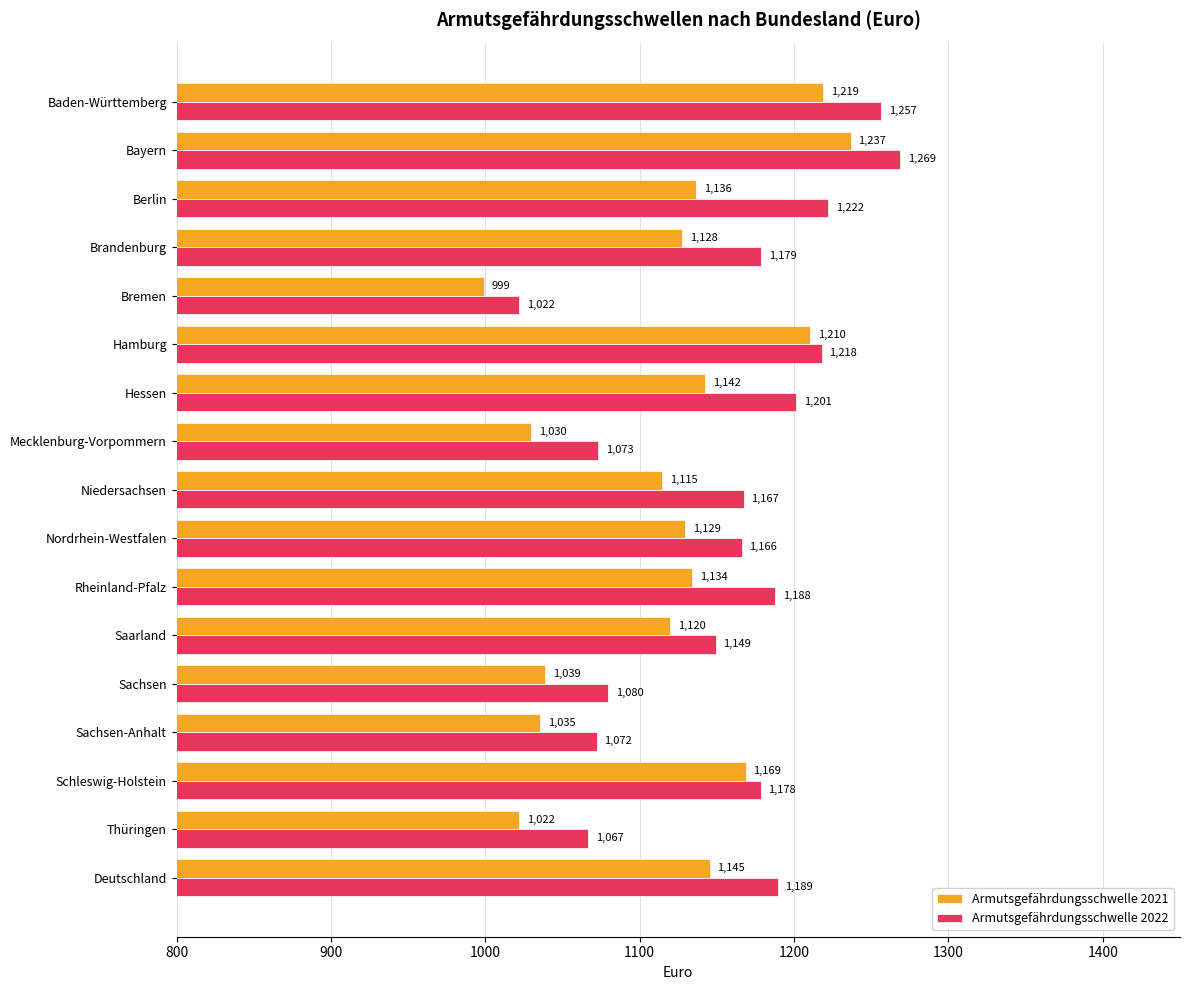

Which series has the largest total across all categories?

Armutsgefährdungsschwelle 2022